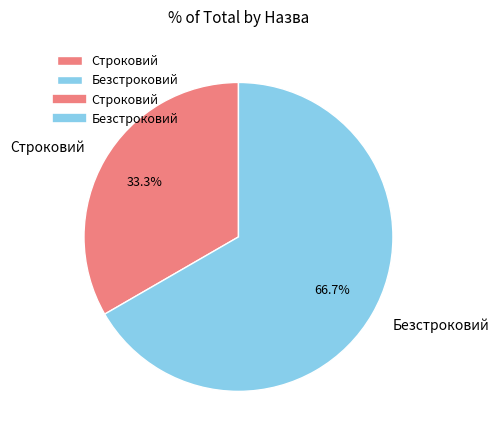

Is Безстроковий the majority of the pie?

Yes